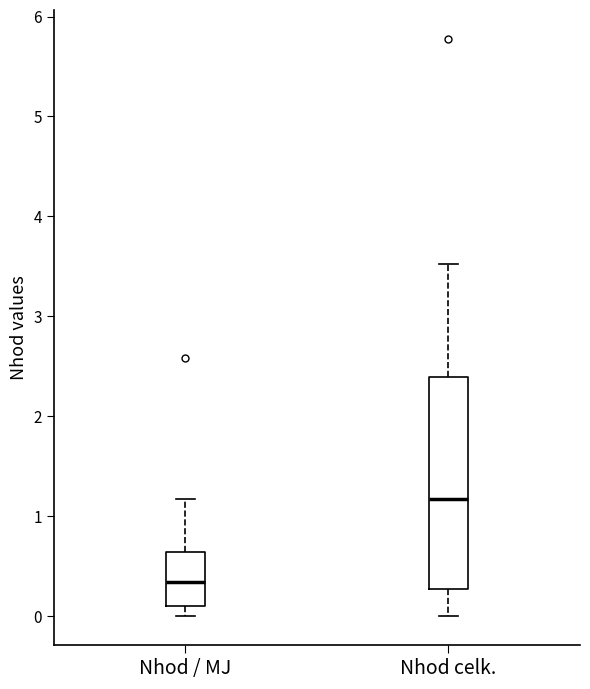

Where does the median line of the box for Nhod / MJ sit on the y-axis? The values are not printed on the chart, so give them approximately, as read against the axis.

0.3